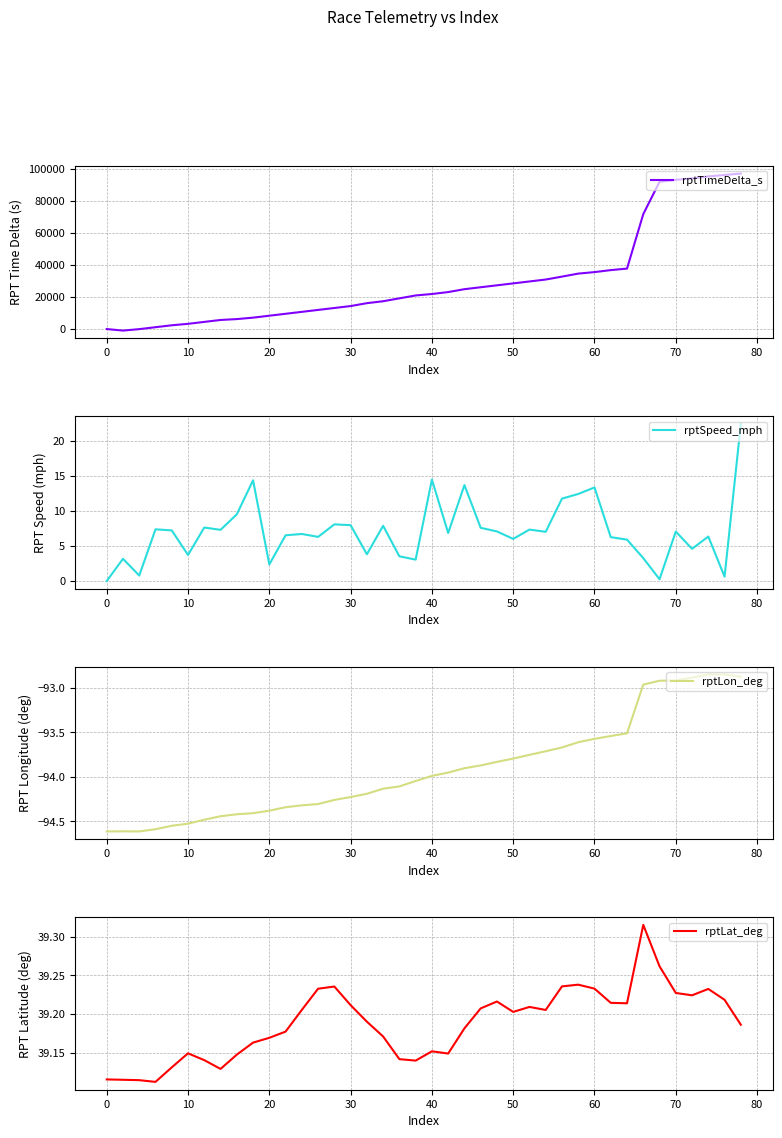

How many lines are shown in the chart?

4